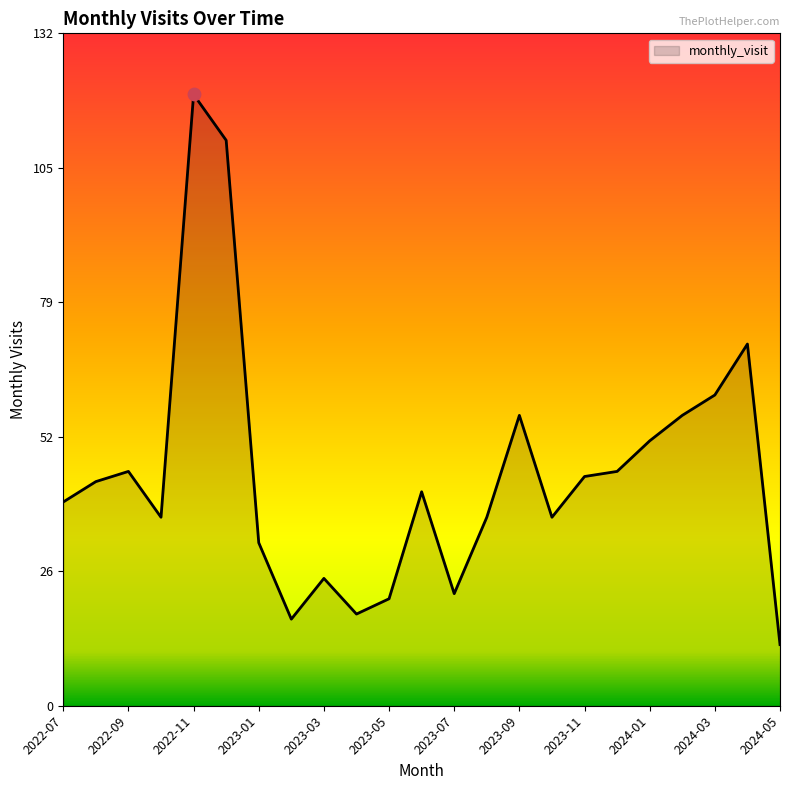

What is the difference between the maximum and minimum values?

108